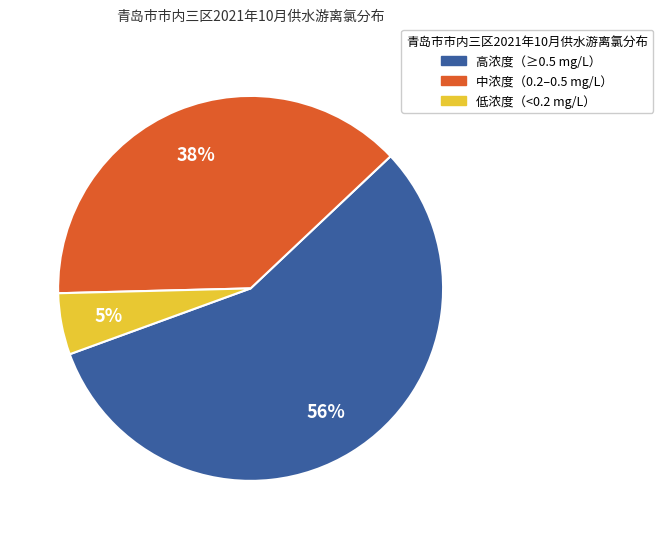

Does any single category account for the majority?

Yes